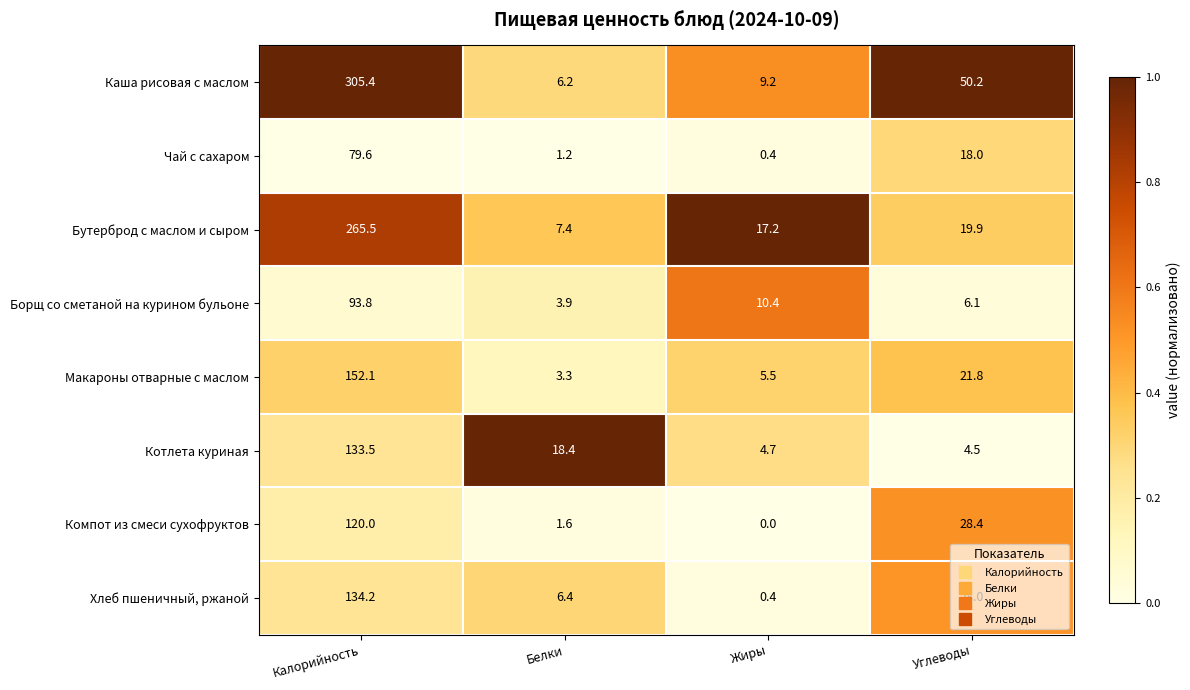

At which label is Чай с сахаром closest to 40?

Углеводы